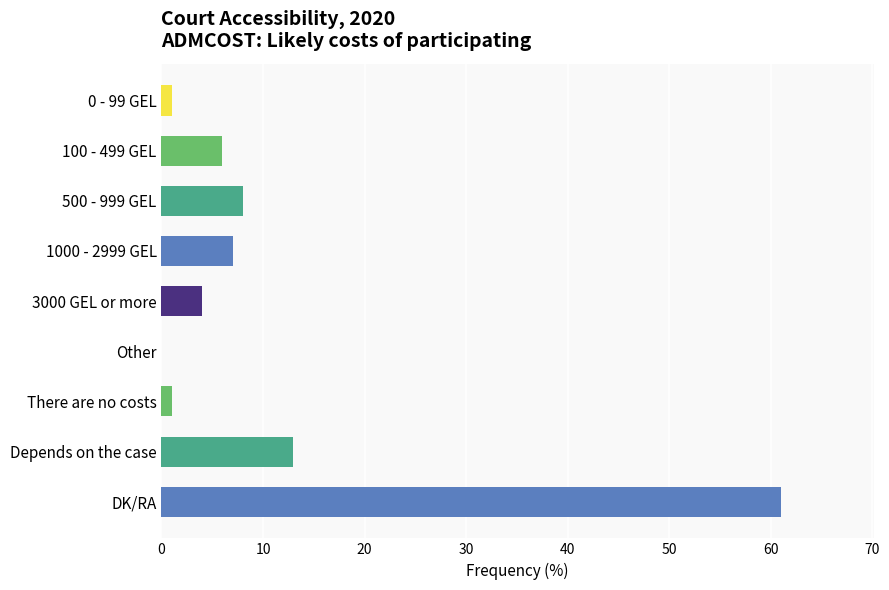

Where is the data nearest to the value 30?

Depends on the case